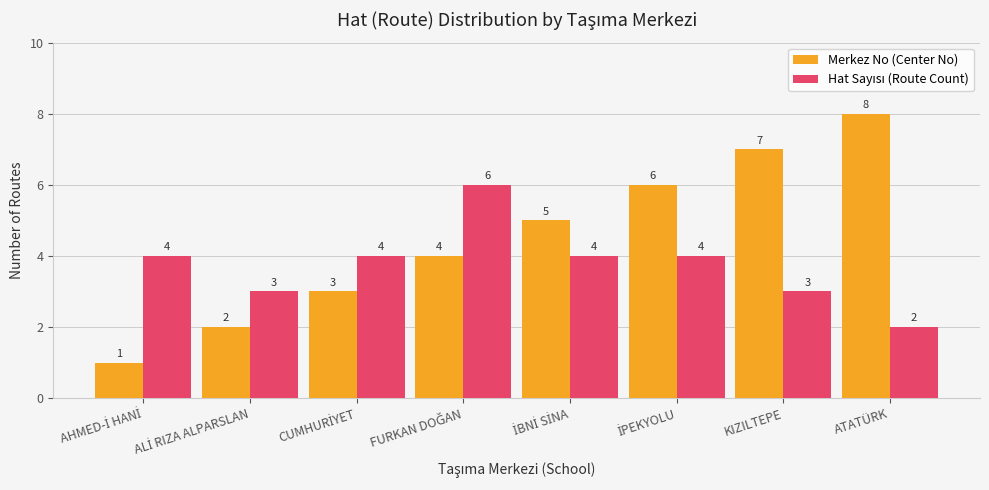

What is the spread (max minus min) of values at KIZILTEPE?

4